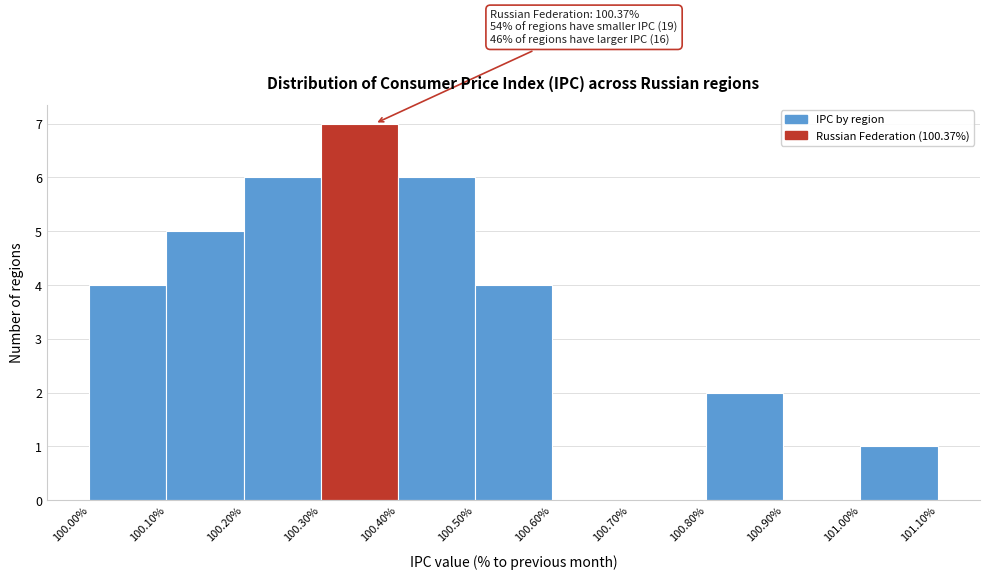

Over which range of the x-axis is the bar tallest?

100.30% to 100.40%